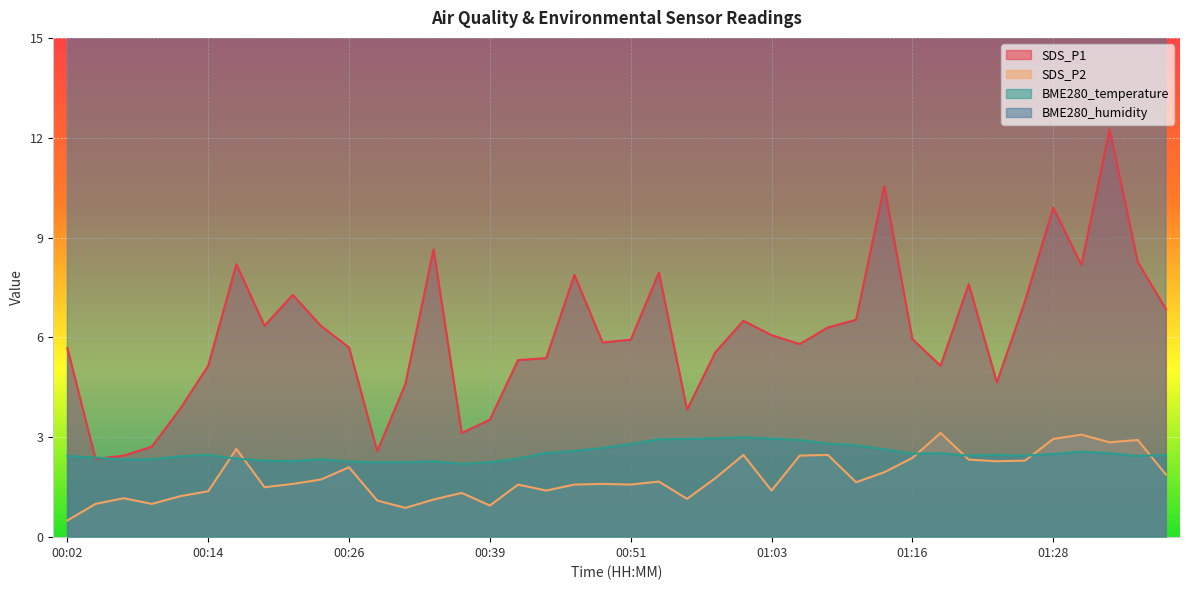

Reading left to right, what are all the values shown in this chart?

SDS_P1: 5.7	2.4	2.5	2.7	3.9	5.2	8.2	6.3	7.3	6.3	5.7	2.6	4.6	8.7	3.1	3.5	5.3	5.4	7.9	5.8	5.9	8.0	3.8	5.5	6.5	6.1	5.8	6.3	6.5	10.6	6.0	5.2	7.6	4.7	7.1	9.9	8.2	12.2	8.3	6.8
SDS_P2: 0.5	1.0	1.2	1.0	1.2	1.4	2.6	1.5	1.6	1.7	2.1	1.1	0.9	1.1	1.3	0.9	1.6	1.4	1.6	1.6	1.6	1.7	1.1	1.8	2.5	1.4	2.5	2.5	1.6	1.9	2.4	3.1	2.3	2.3	2.3	3.0	3.1	2.9	2.9	1.9
BME280_temperature: 2.4	2.4	2.3	2.3	2.4	2.5	2.4	2.3	2.3	2.3	2.3	2.2	2.2	2.3	2.2	2.2	2.4	2.5	2.6	2.7	2.8	2.9	3.0	3.0	3.0	3.0	2.9	2.8	2.8	2.6	2.5	2.5	2.5	2.5	2.5	2.5	2.6	2.5	2.4	2.5
BME280_humidity: 100.0	100.0	100.0	100.0	100.0	100.0	100.0	100.0	100.0	100.0	100.0	100.0	100.0	100.0	100.0	100.0	100.0	100.0	99.7	99.1	98.4	96.6	97.1	97.6	99.5	99.2	99.9	100.0	100.0	100.0	100.0	100.0	100.0	100.0	100.0	100.0	100.0	100.0	100.0	100.0